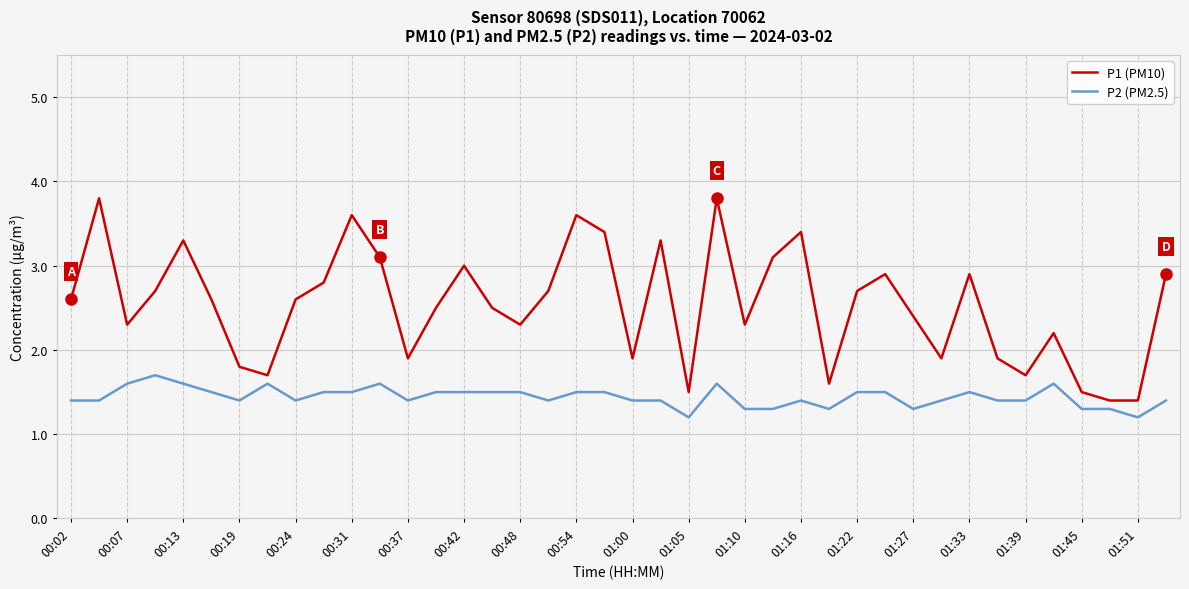

What are all the series names shown in the legend?

P1 (PM10), P2 (PM2.5)